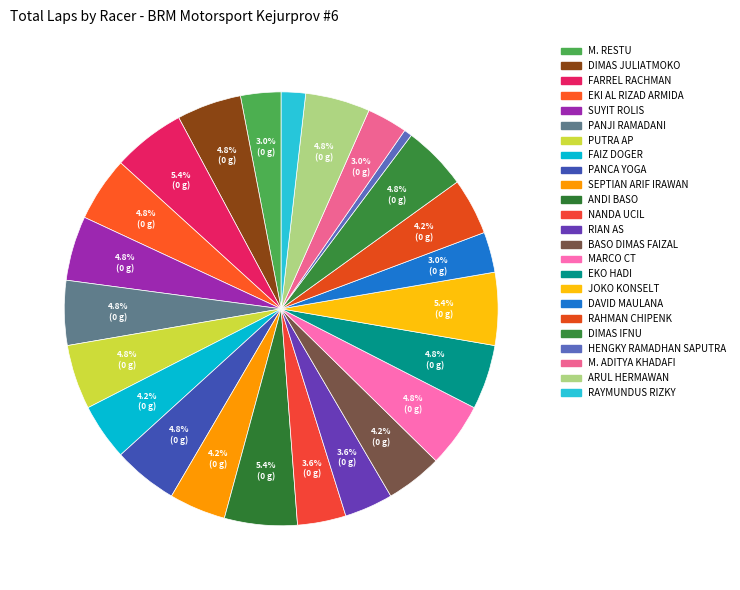

How many slices are in this pie chart?

24